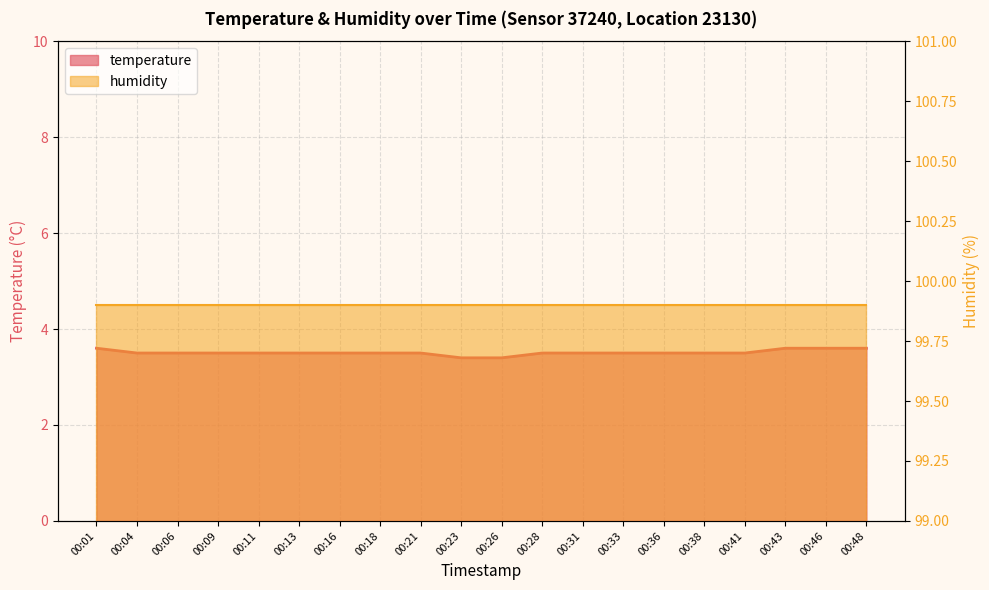

What is the greatest value displayed?

3.6